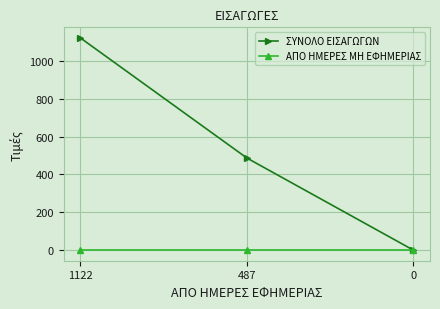

Is this an area chart (filled region under the line)?

No